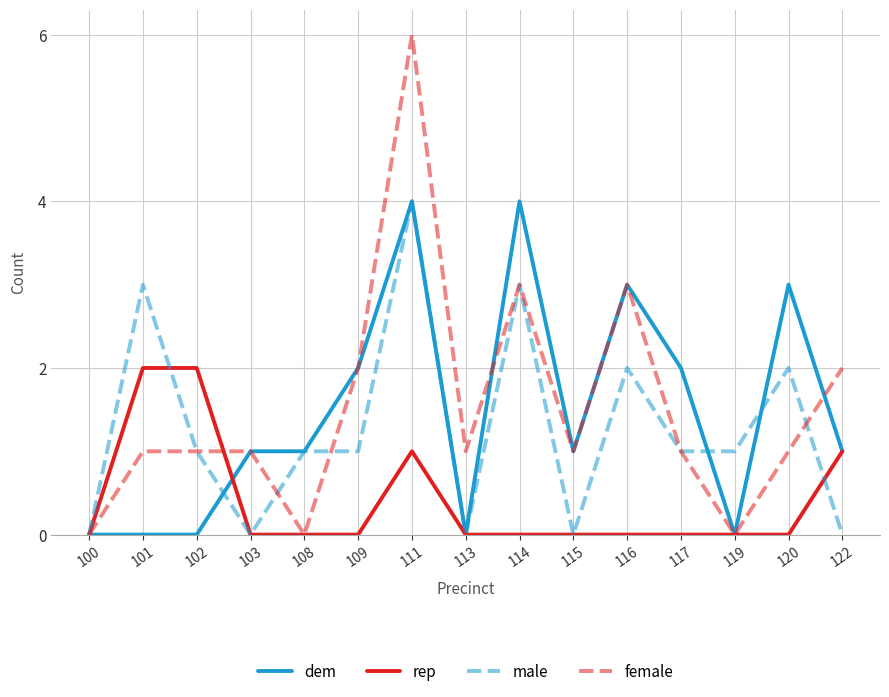

How many categories are shown in the chart?

15